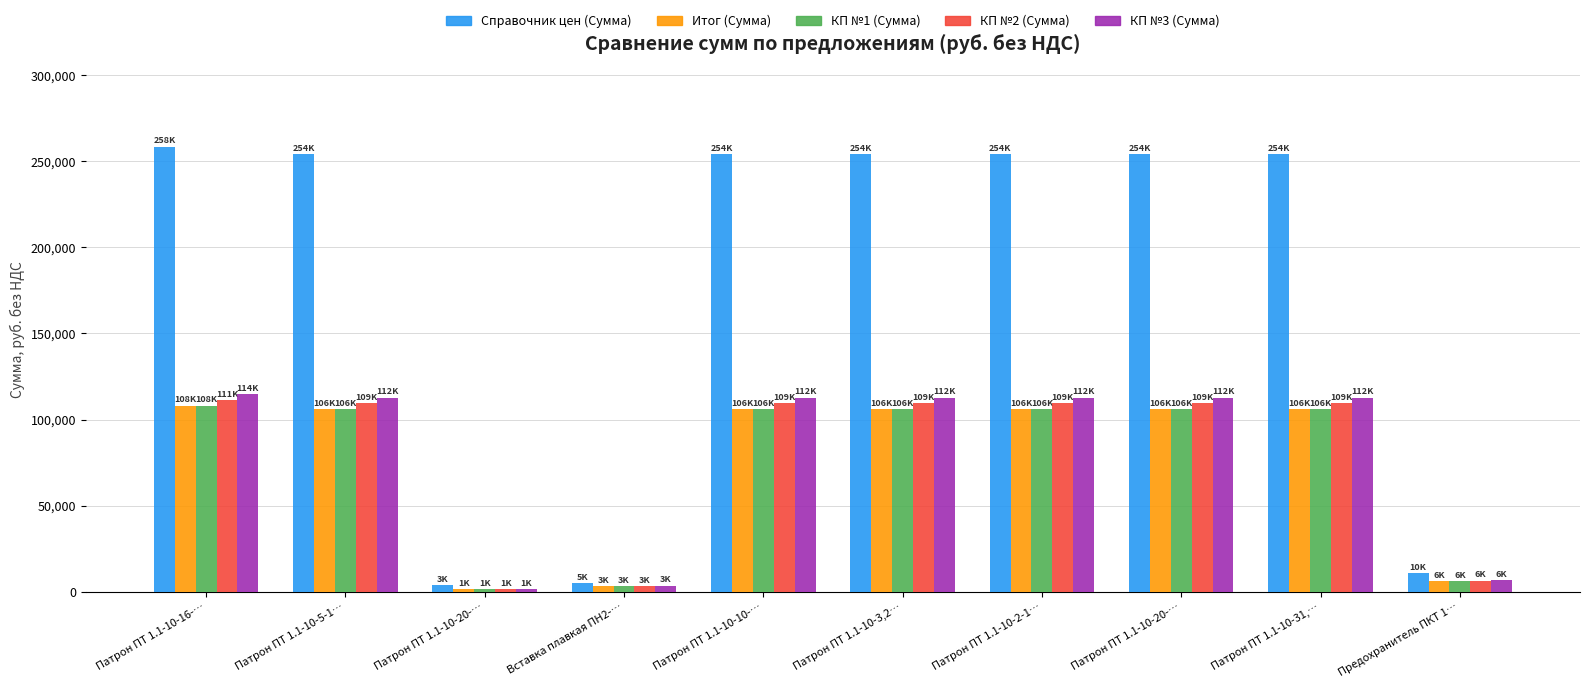

At which label does Справочник цен (Сумма) reach its peak?

Патрон ПТ 1.1-10-16-…